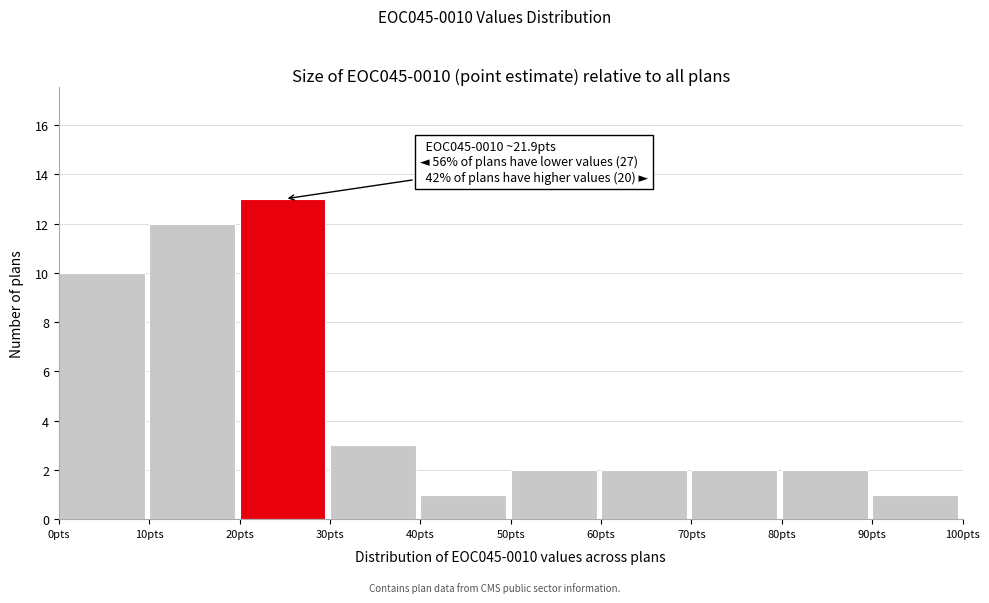

Over which range of the x-axis is the bar tallest?

20 to 30